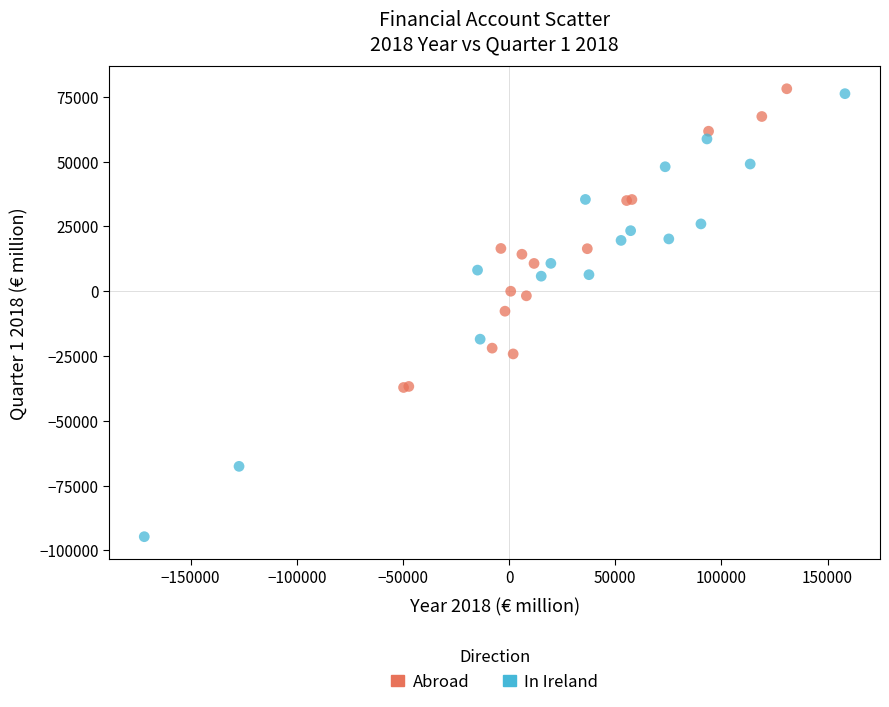

Which series contains the highest Y value?

Abroad